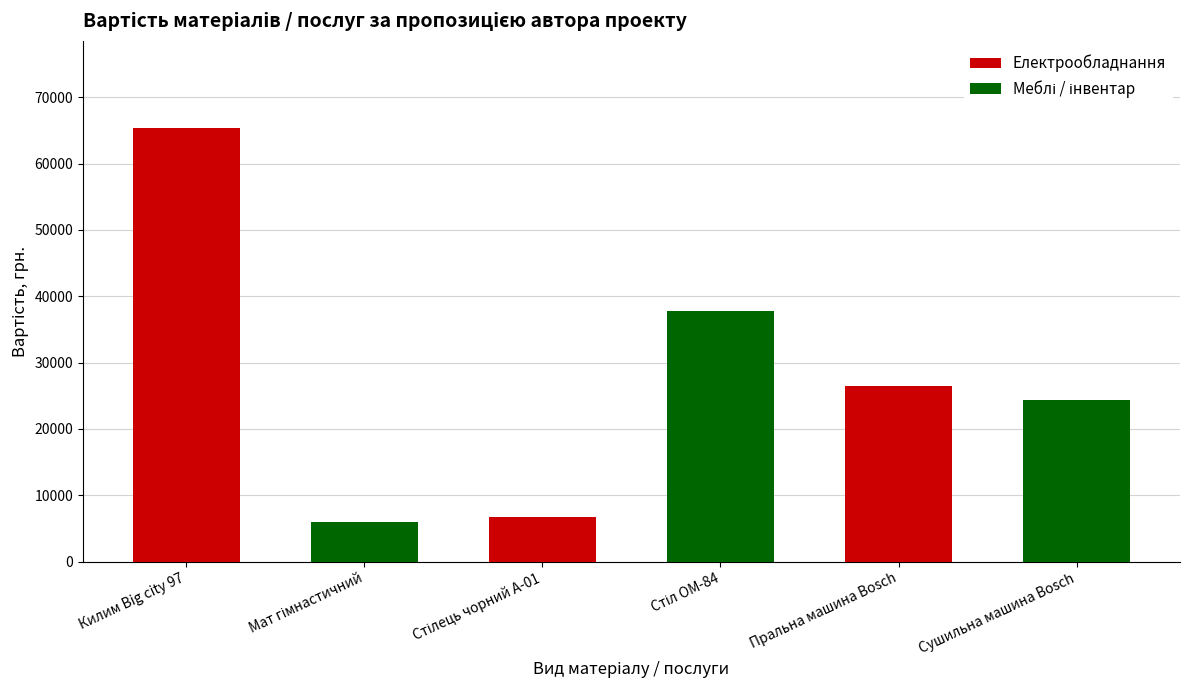

Reading left to right, what are all the values shown in this chart?

65400	6000	6720	37800	26400	24300